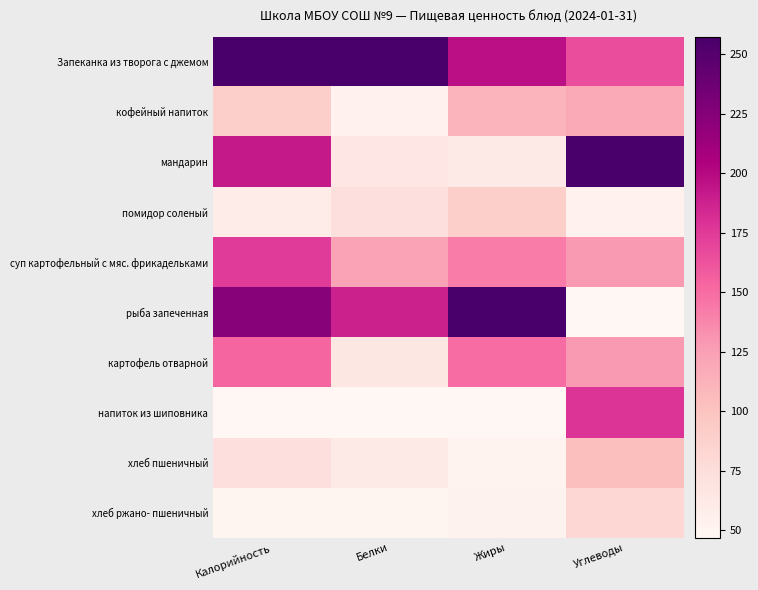

What is the spread (max minus min) of values at Углеводы?

1.0